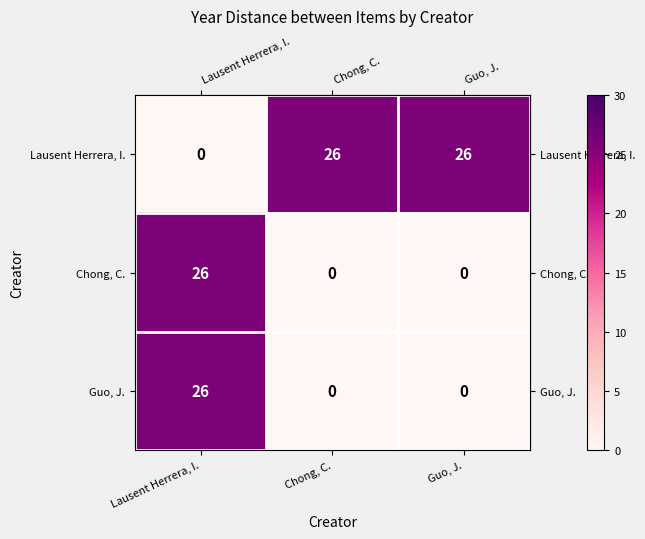

Reading left to right, list all the values displayed in this chart.

Lausent Herrera, I.: 0	26	26
Chong, C.: 26	0	0
Guo, J.: 26	0	0